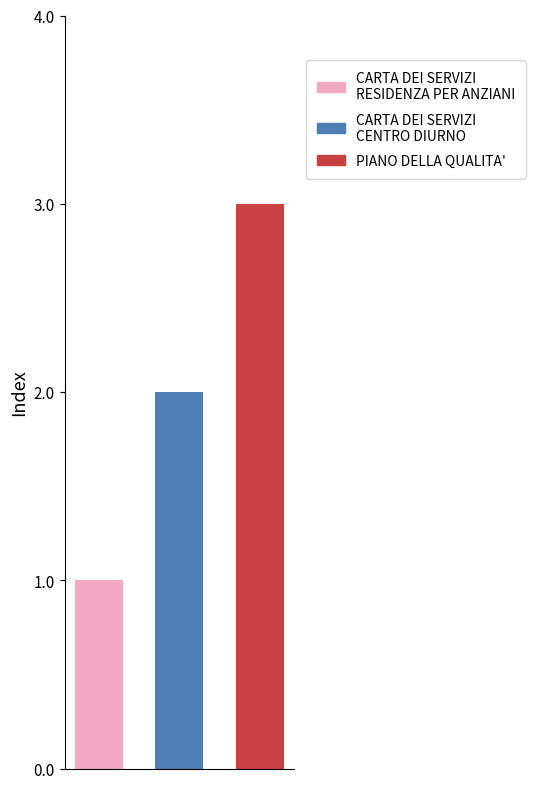

List the series in order of their overall mean, lowest first.

CARTA DEI SERVIZI RESIDENZA PER ANZIANI, CARTA DEI SERVIZI CENTRO DIURNO, PIANO DELLA QUALITA'